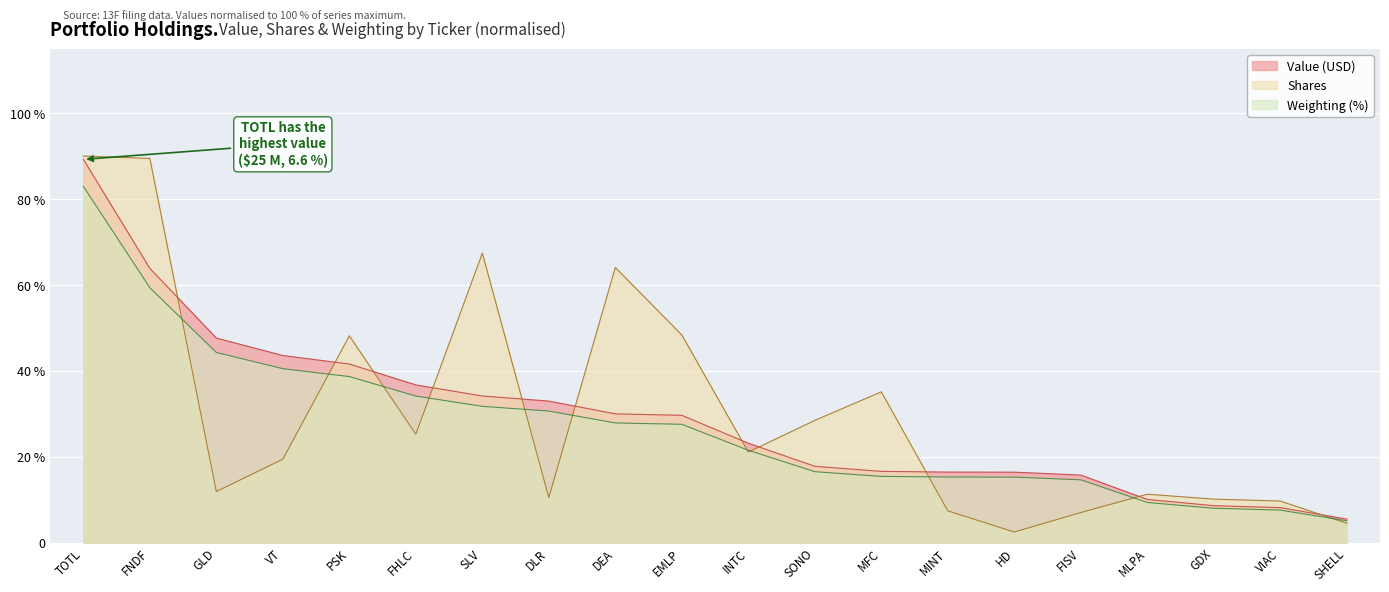

Reading left to right, list all the values displayed in this chart.

Value (USD): 0.9	0.6	0.5	0.4	0.4	0.4	0.3	0.3	0.3	0.3	0.2	0.2	0.2	0.2	0.2	0.2	0.1	0.1	0.1	0.1
Shares: 0.9	0.9	0.1	0.2	0.5	0.3	0.7	0.1	0.6	0.5	0.2	0.3	0.4	0.1	0.0	0.1	0.1	0.1	0.1	0.0
Weighting: 0.8	0.6	0.4	0.4	0.4	0.3	0.3	0.3	0.3	0.3	0.2	0.2	0.2	0.2	0.2	0.1	0.1	0.1	0.1	0.1